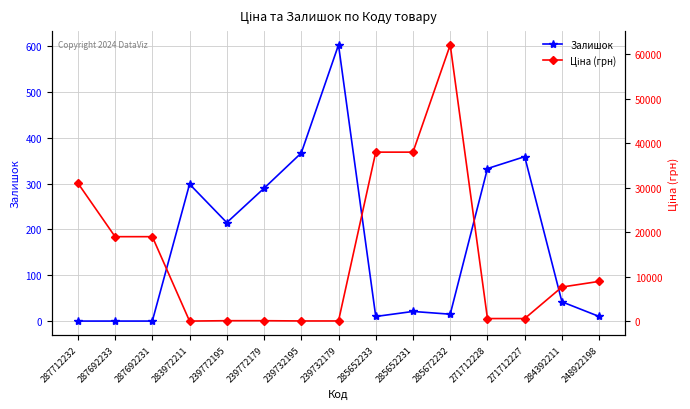

Between 239772195 and 285672232, which series saw the biggest shift?

Ціна (грн)